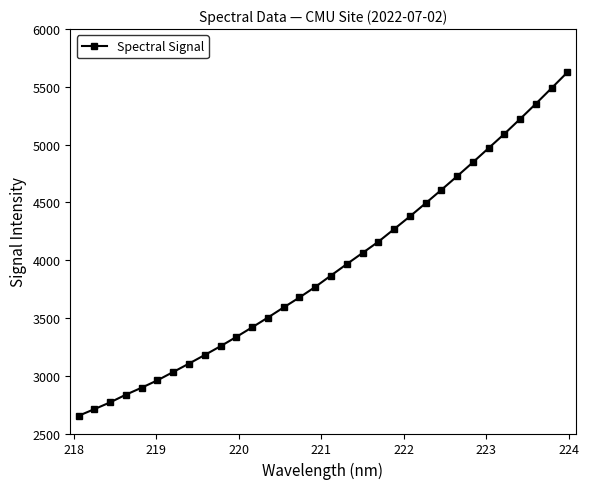

Does the chart have visible grid lines?

No